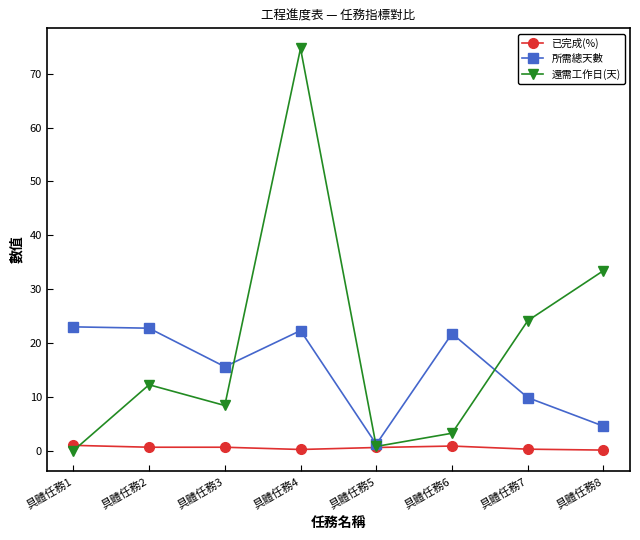

Which series has the largest total across all categories?

還需工作日(天)